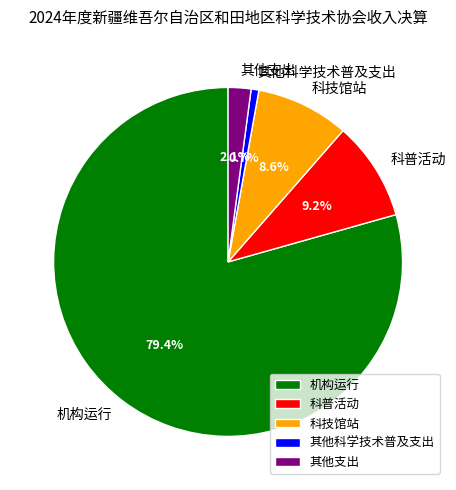

Combined, what portion of the pie is 机构运行 and 科普活动?

88.6%